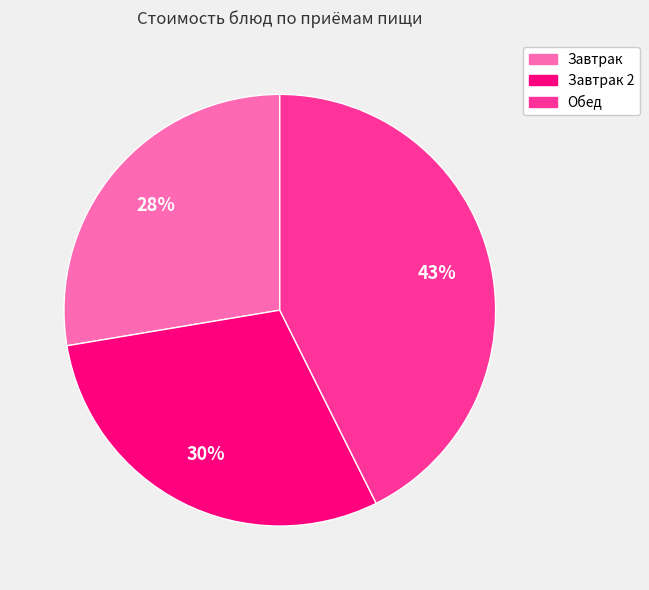

Is there any slice that represents more than half of the pie?

No